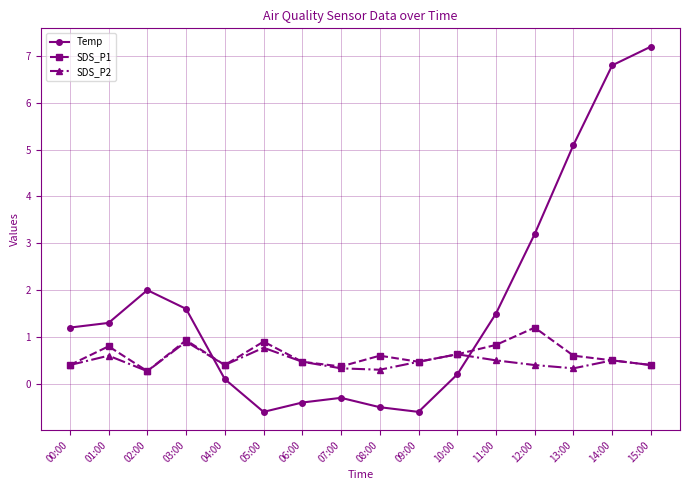

What is the spread (max minus min) of values at 14:00?

6.3